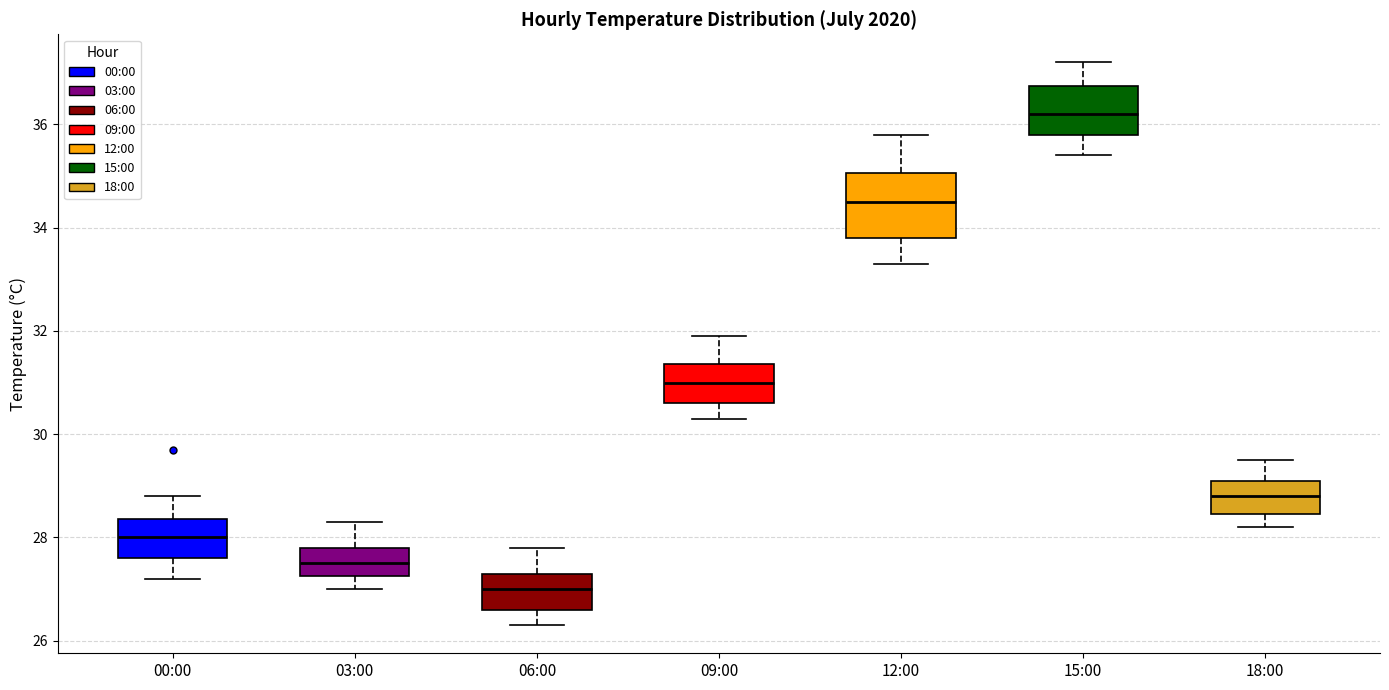

Where does the lower whisker of the box for 15:00 end on the y-axis? The values are not printed on the chart, so give them approximately, as read against the axis.

35.4